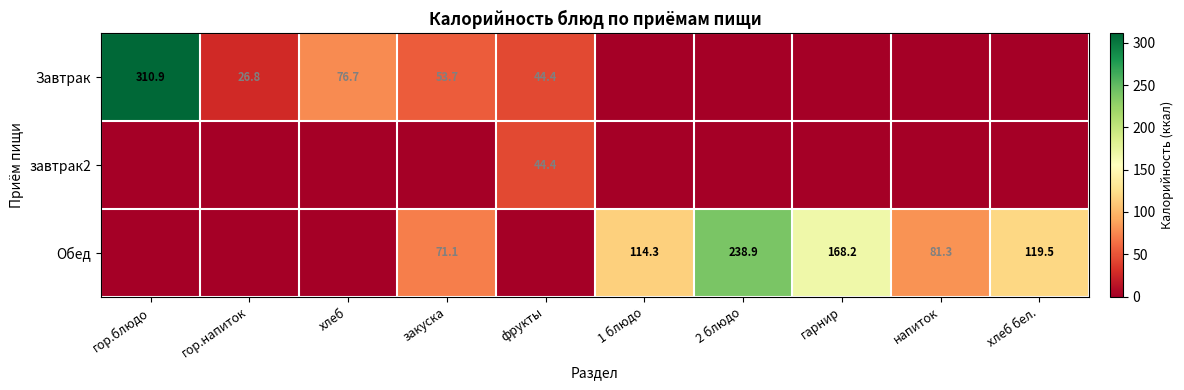

The Обед series shows 273.0 at гарнир. True or false?

False